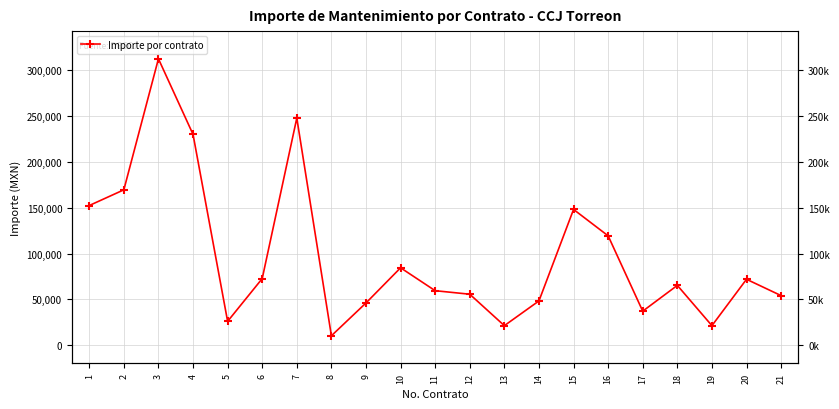

The value at 16 is 119255.0. True or false?

True